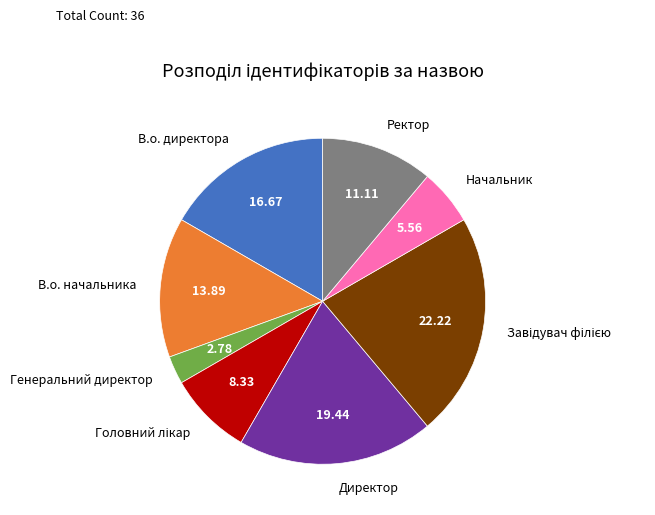

Do Ректор and Начальник together represent more than half of the pie?

No